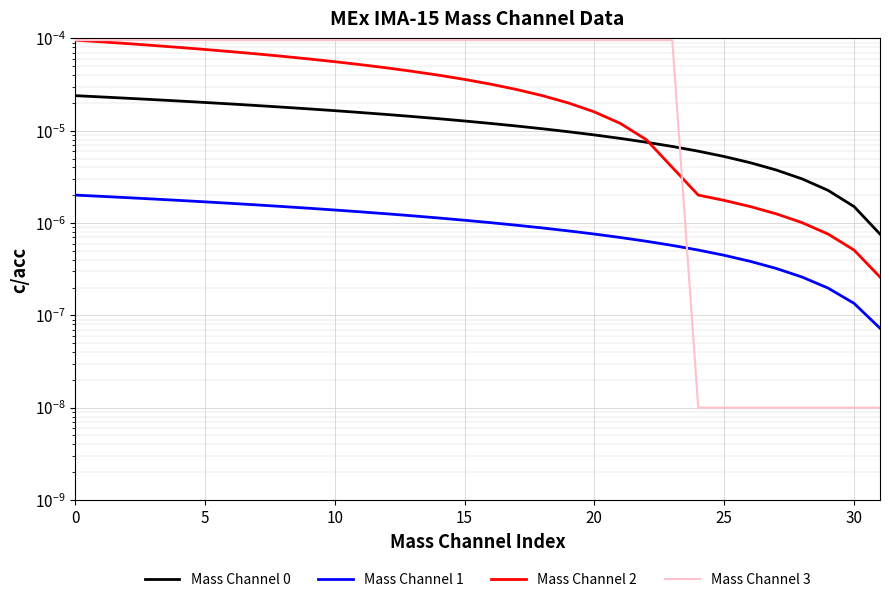

Rank the series by their average value, from highest to lowest.

Mass Channel 3, Mass Channel 2, Mass Channel 0, Mass Channel 1